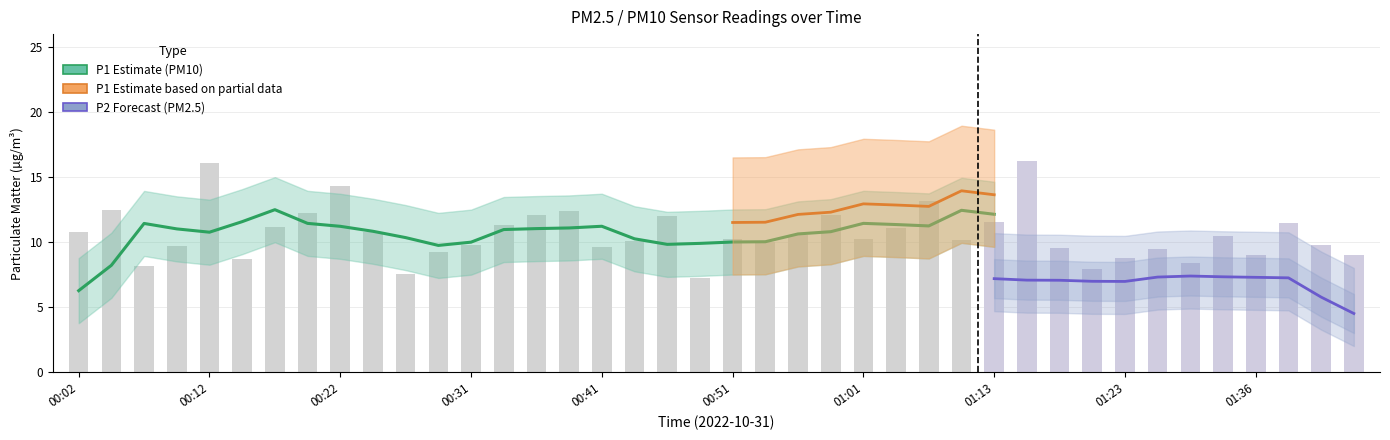

What position from the right is 01:28?

7